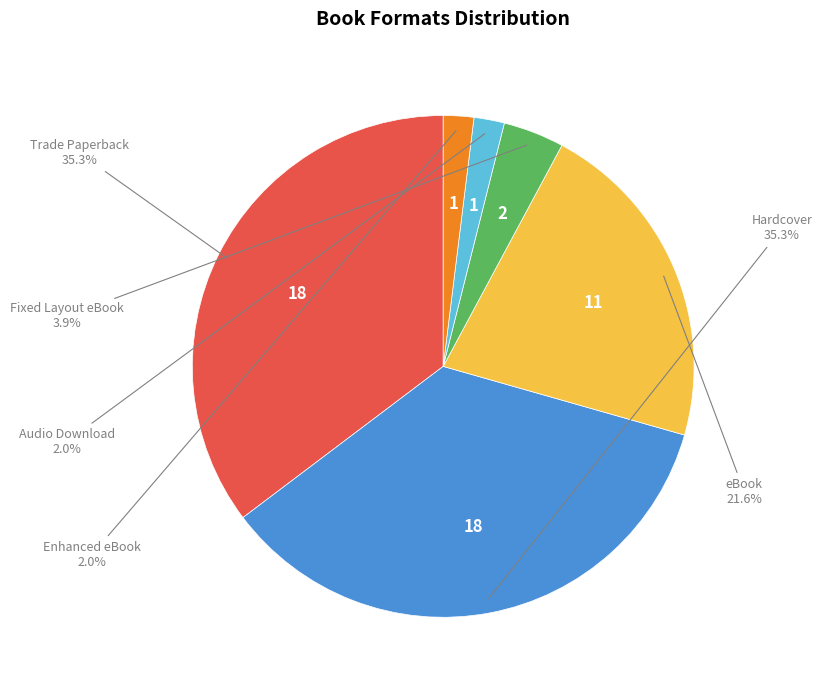

To the nearest percent, what is the difference between the largest and smallest slice percentages?

33%